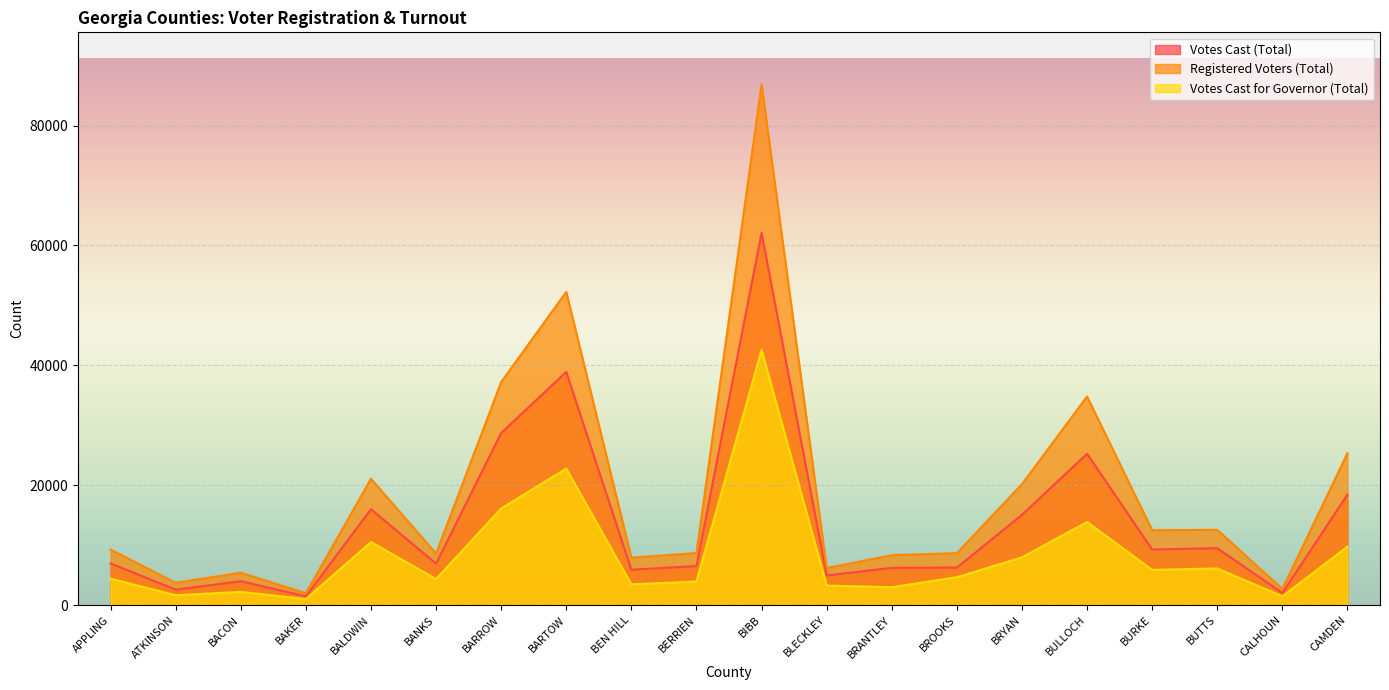

What is the label of the 1st point from the left?

APPLING